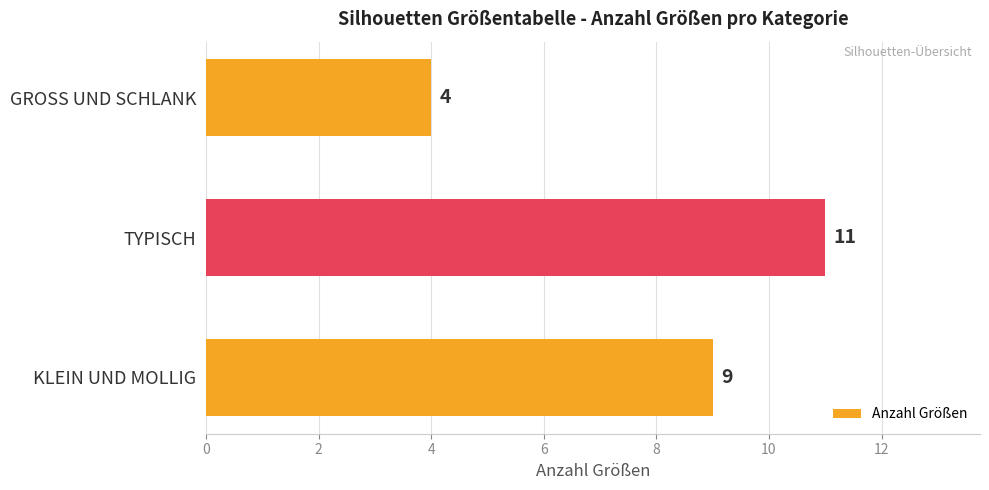

How many values are below 9?

1